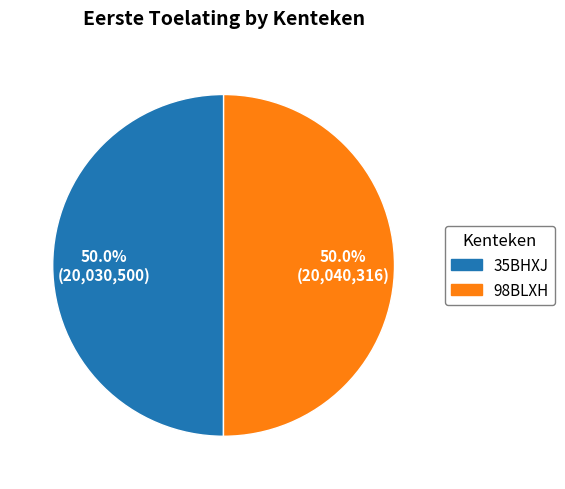

Count the number of slices in the pie.

2